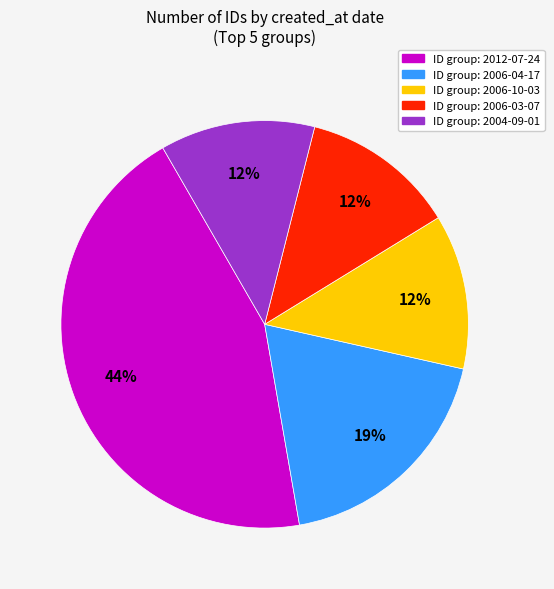

Is there any slice that represents more than half of the pie?

No